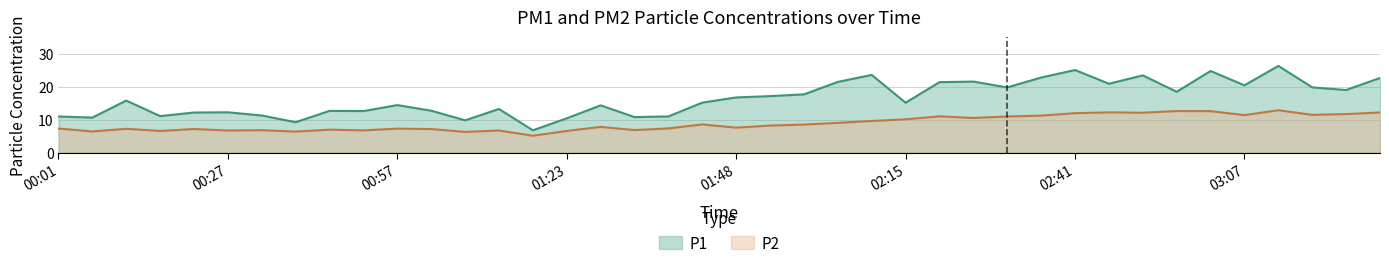

What is the value of the P1 point at the 11th from the left?

14.4